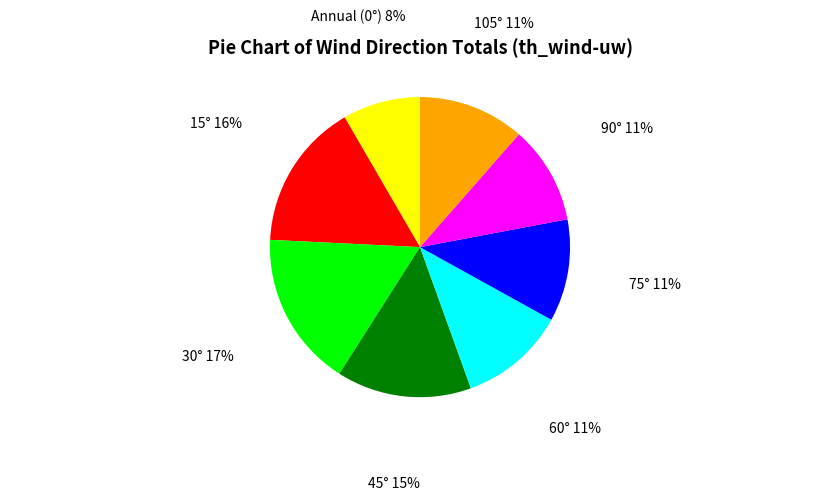

Is the sum of 105° and 75° greater than half?

No